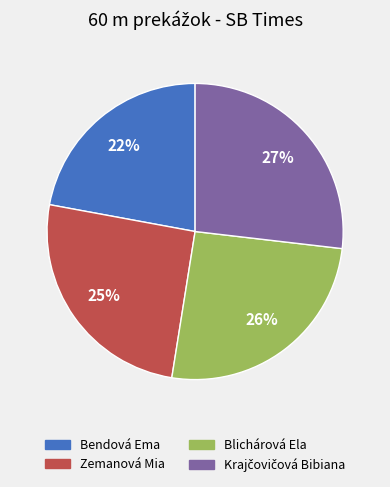

Between Bendová Ema and Blichárová Ela, which is larger?

Blichárová Ela